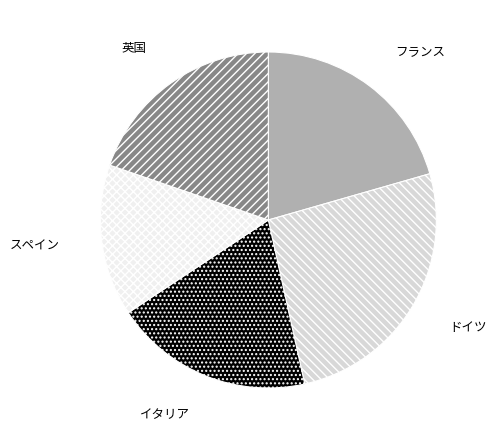

The スペイン slice represents 15% of the pie. True or false?

True